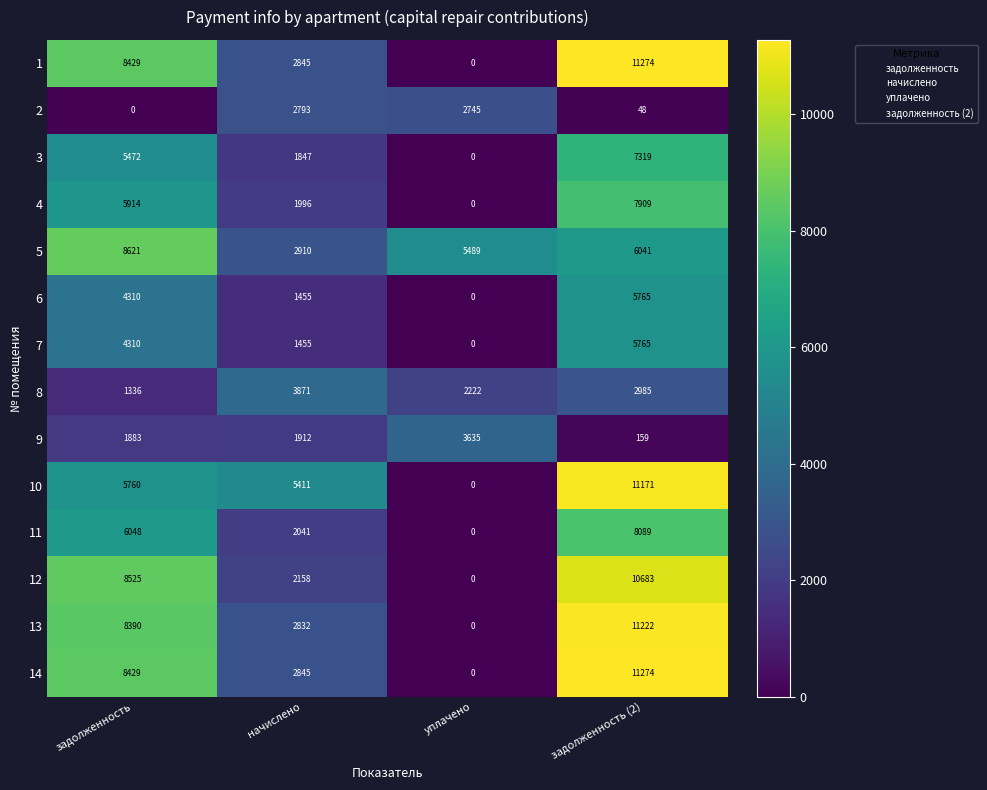

What is the approximate value of 5 at задолженность?

8621